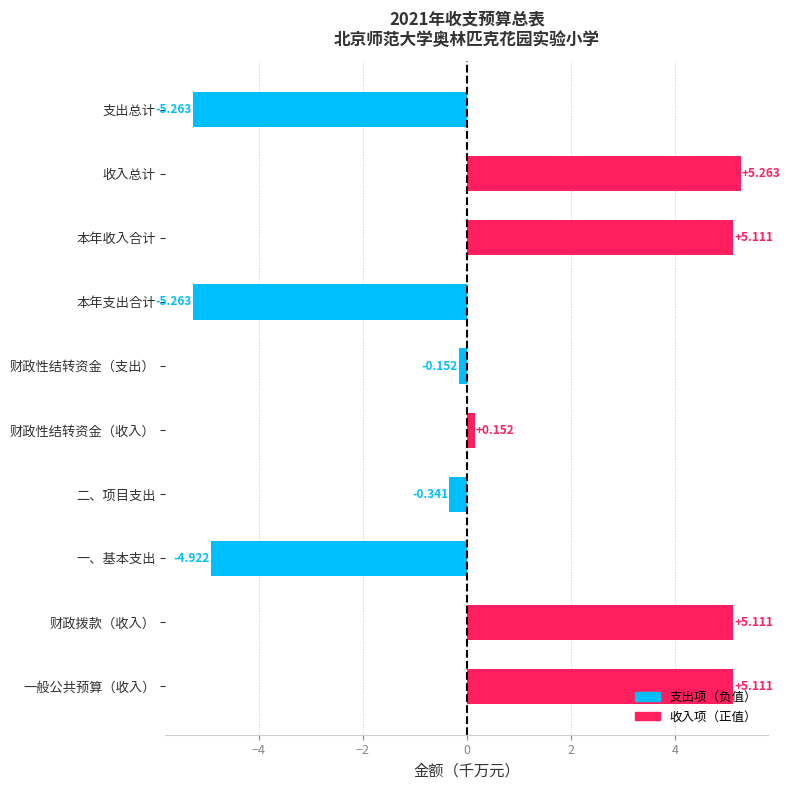

Which has a higher value, 一、基本支出 or 支出总计?

一、基本支出